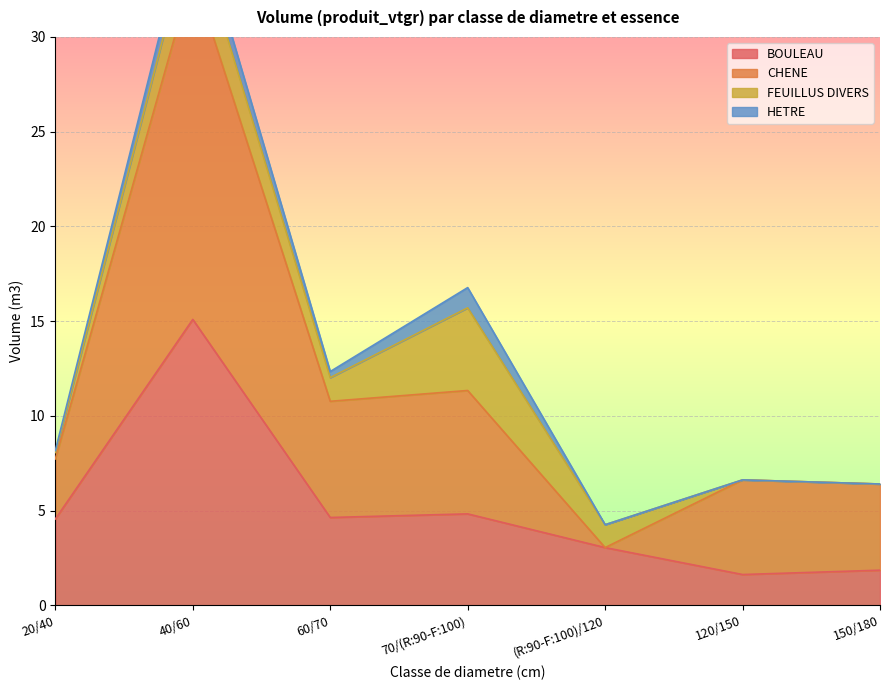

Which has a higher value, 60/70 or 40/60?

40/60